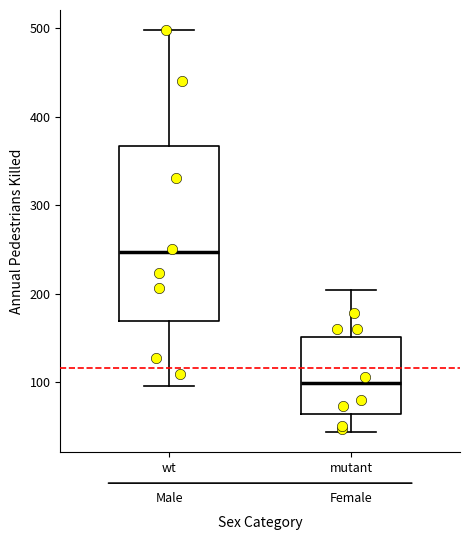

Where is the upper edge of the box for wt Male on the y-axis? The values are not printed on the chart, so give them approximately, as read against the axis.

370